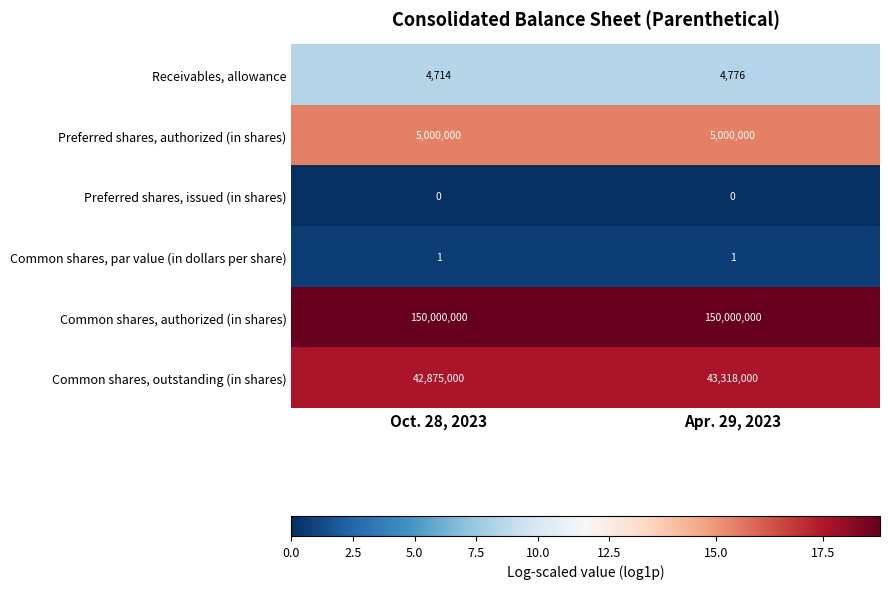

Rank the series at Oct. 28, 2023 from lowest to highest value.

Preferred shares, issued (in shares), Common shares, par value (in dollars per share), Receivables, allowance, Preferred shares, authorized (in shares), Common shares, outstanding (in shares), Common shares, authorized (in shares)